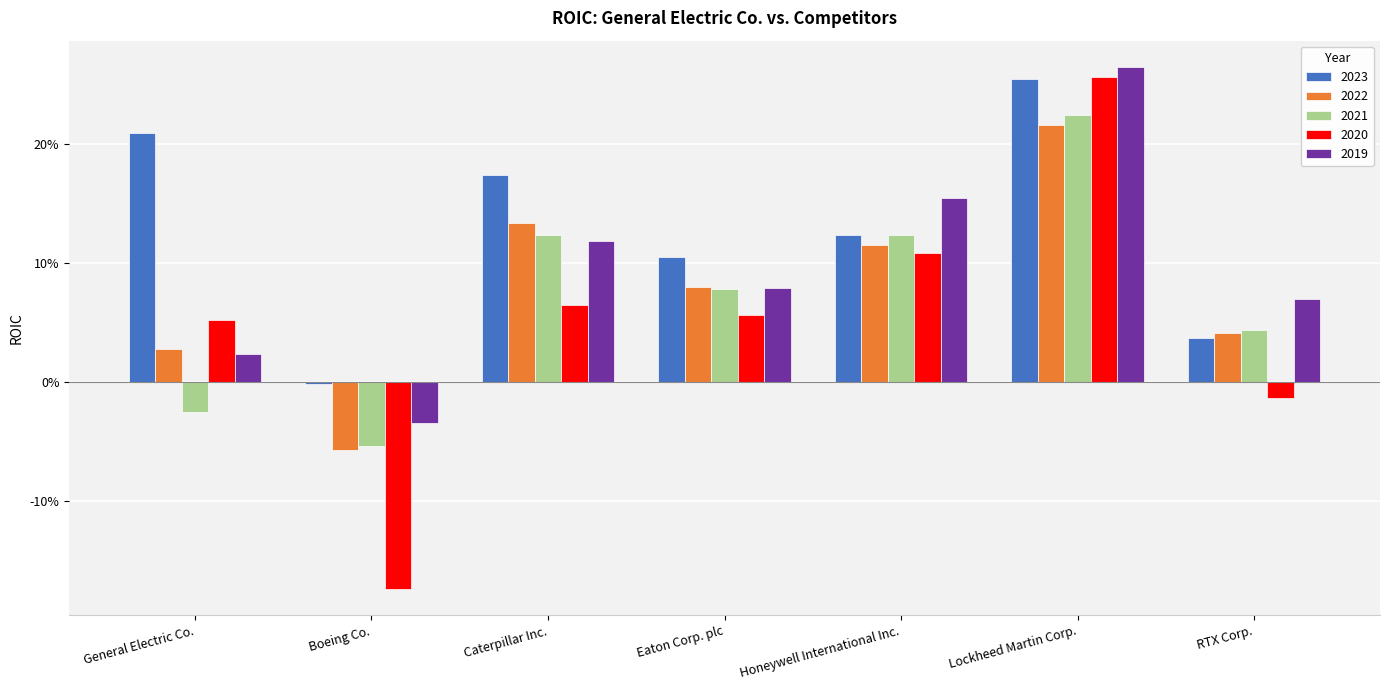

The 2020 series shows -0.2 at Boeing Co.. True or false?

False